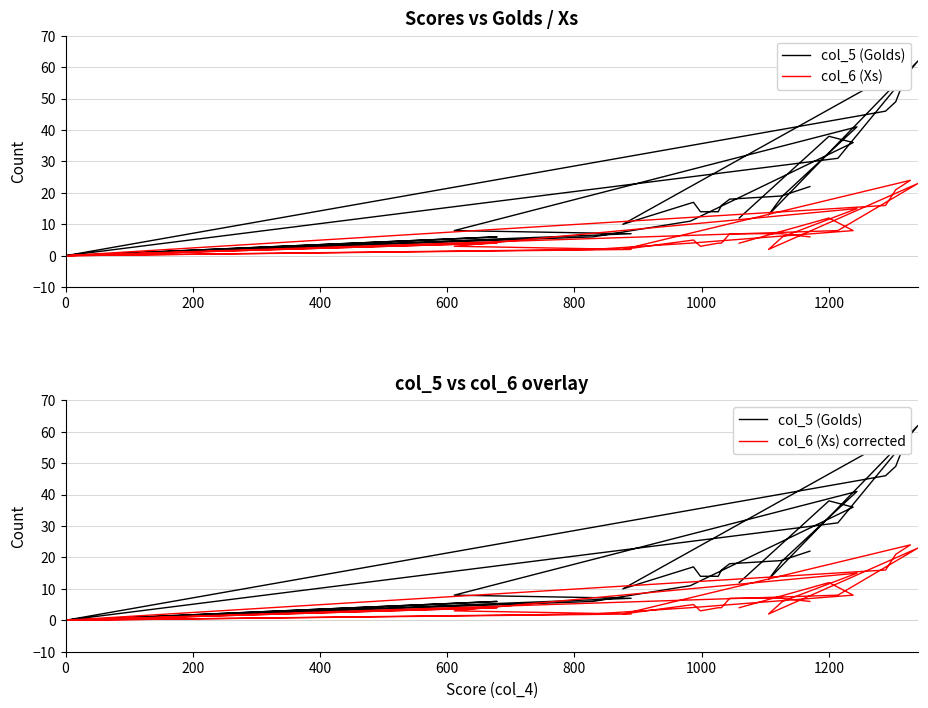

The value of col_5 (Golds) at 19 is 18. True or false?

False